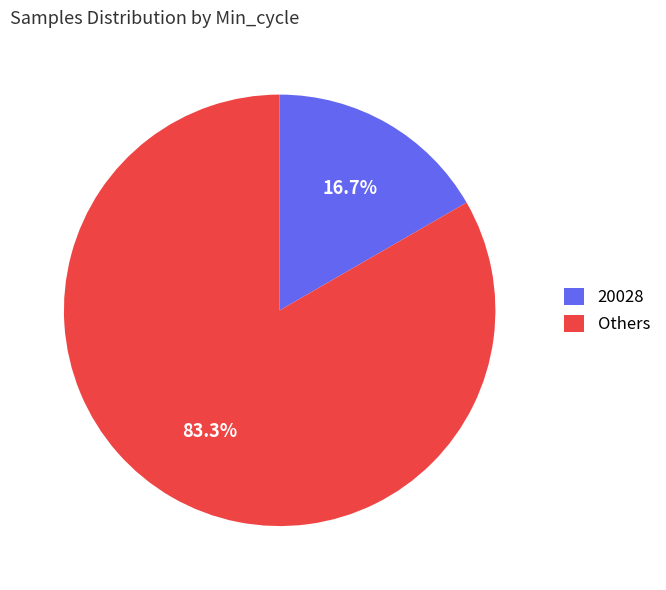

Between Others and 20028, which is larger?

Others